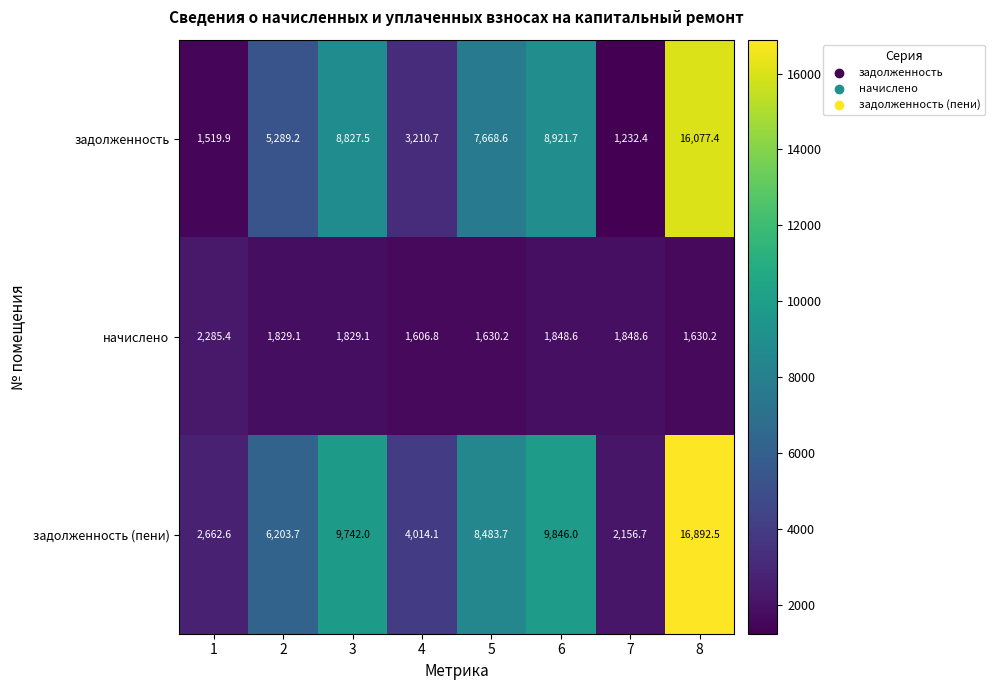

What is the total value across all series at 1?

6467.9